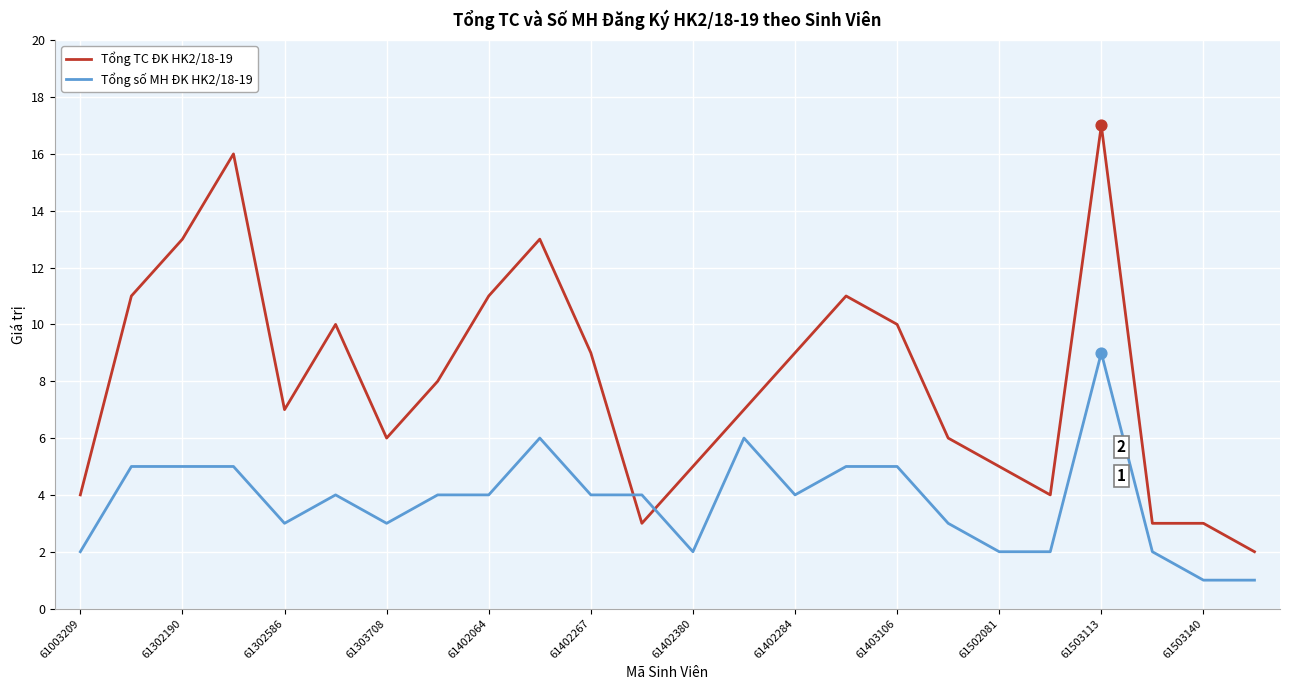

Which series has the largest total across all categories?

Tổng TC ĐK HK2/18-19